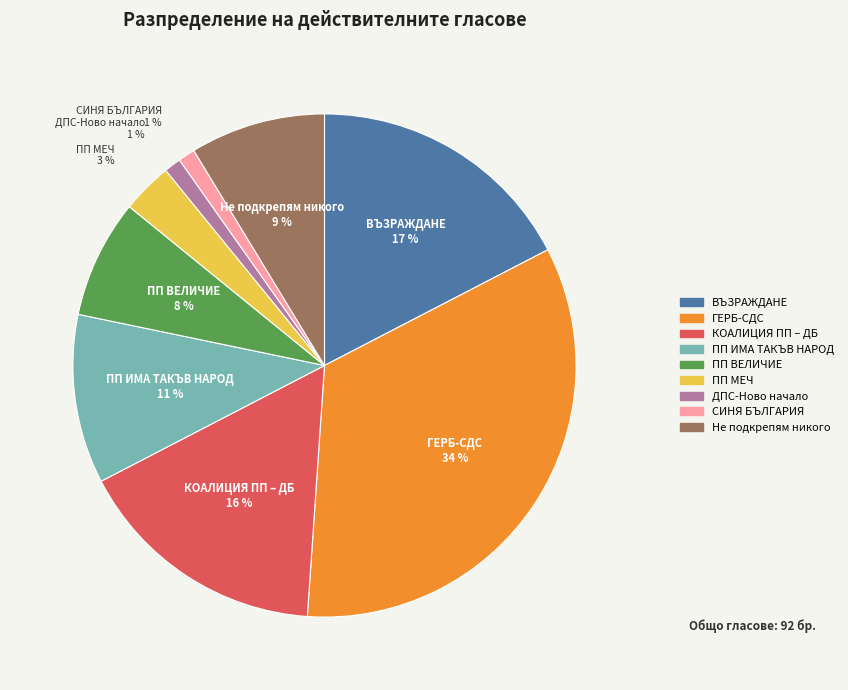

How many segments does this pie chart have?

9